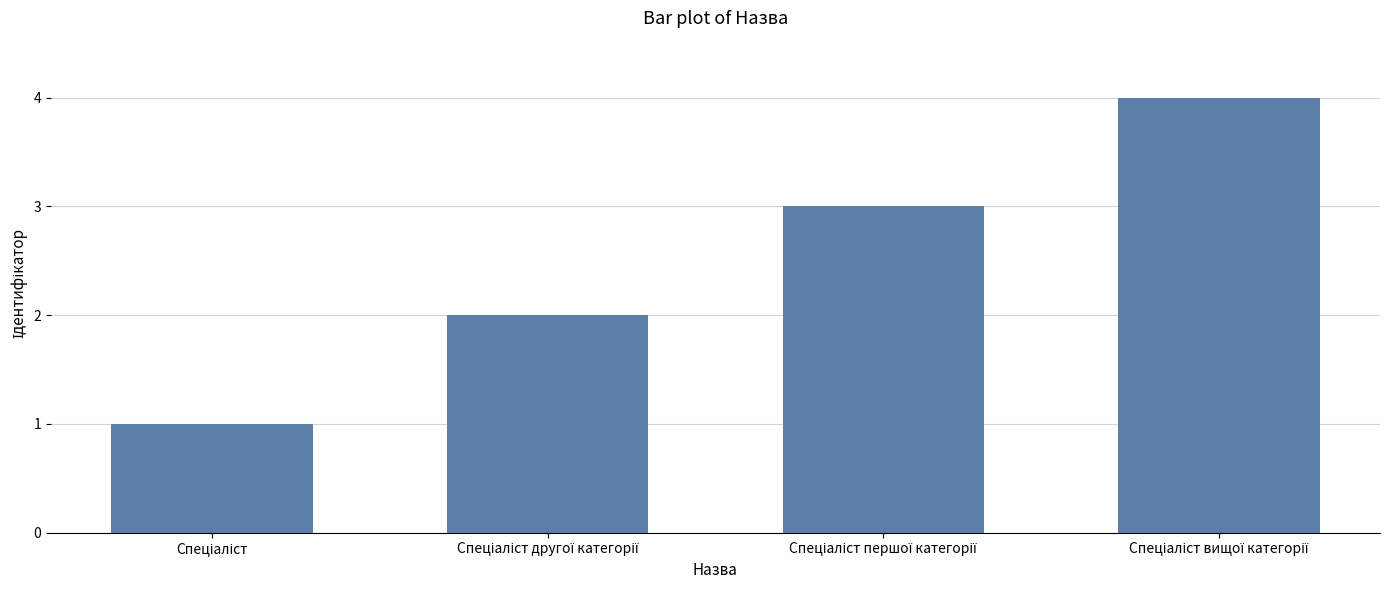

Are the bars horizontal?

No